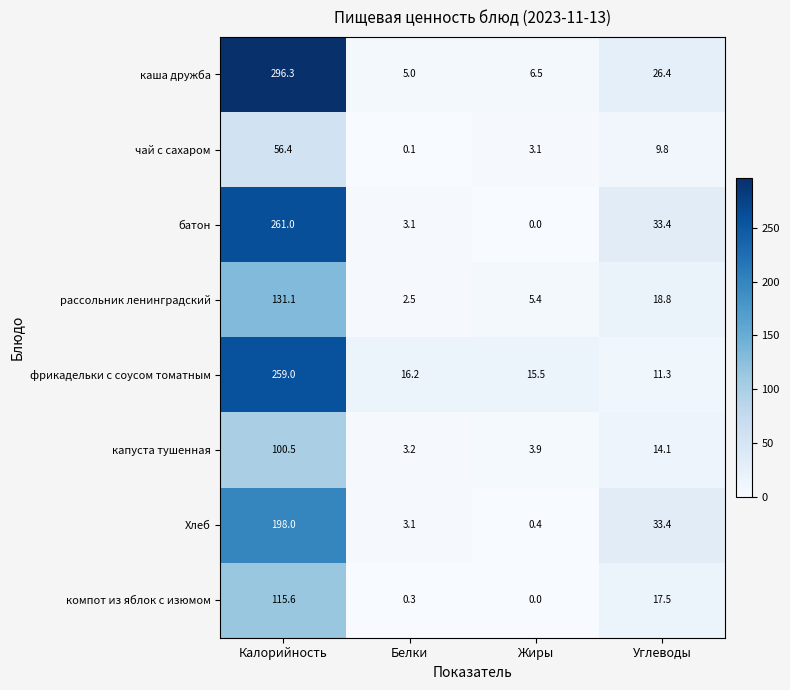

At which category is the sum across all series the highest?

Калорийность